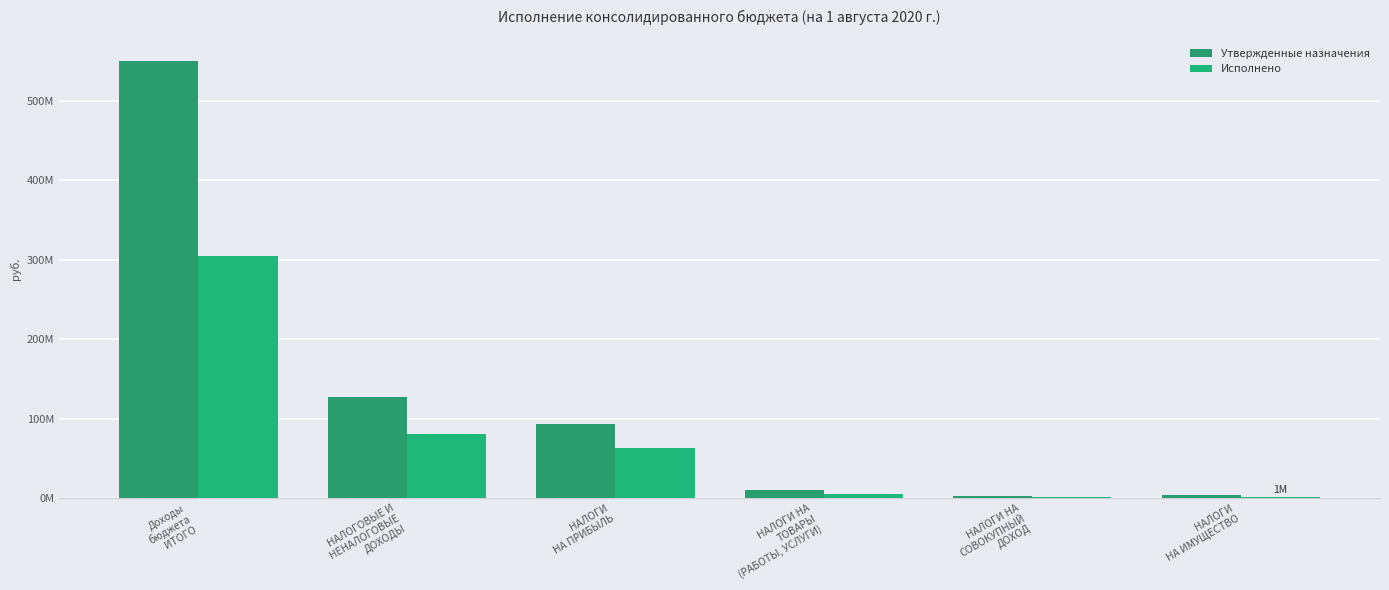

What is the value of the Исполнено bar at the 5th from the left?

1527762.4